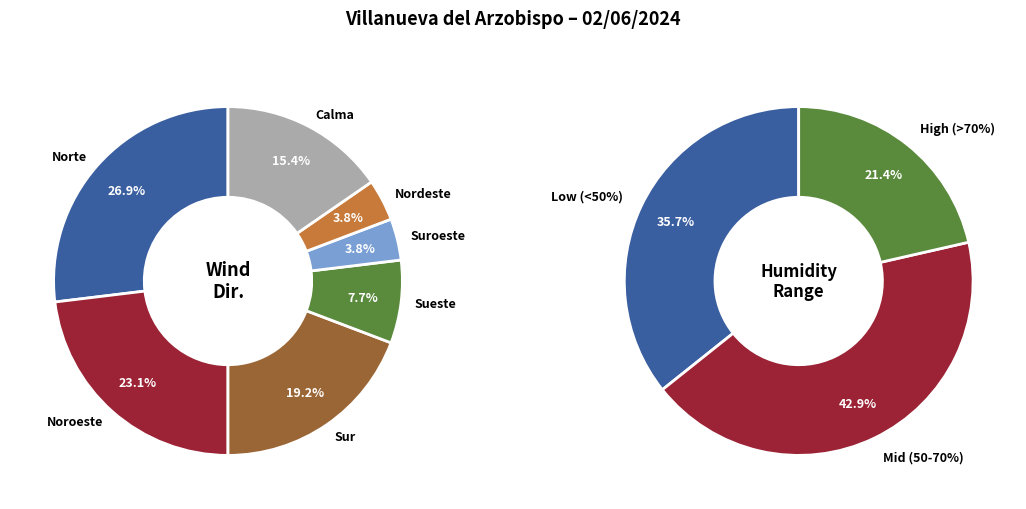

Between Noroeste and Calma, which is larger?

Noroeste